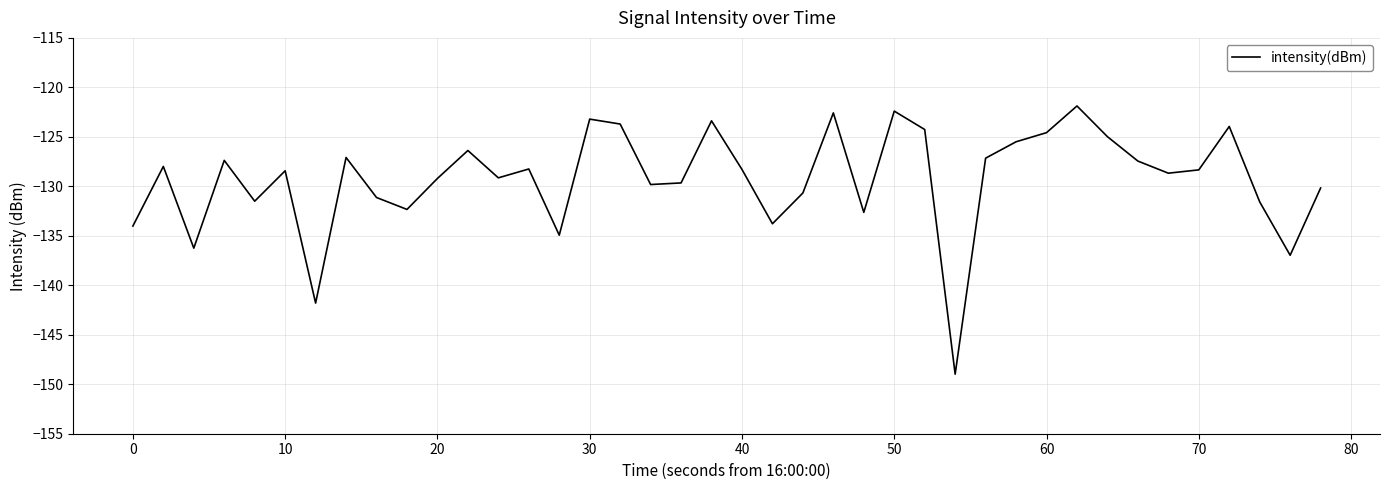

How many categories are shown in the chart?

40